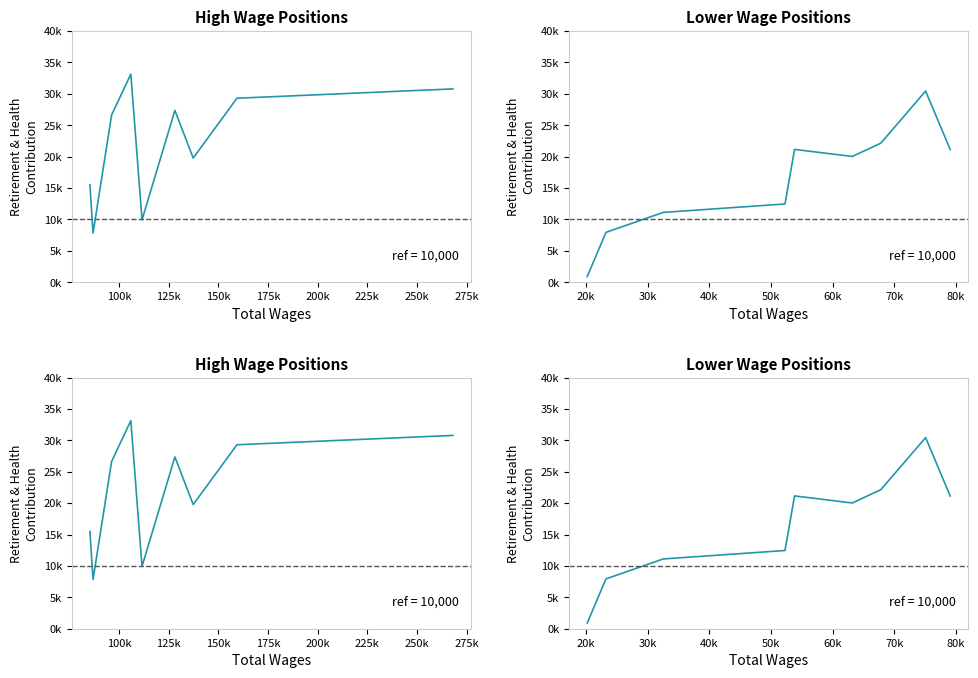

True or false: the data has more than 0 interior local peaks.

True